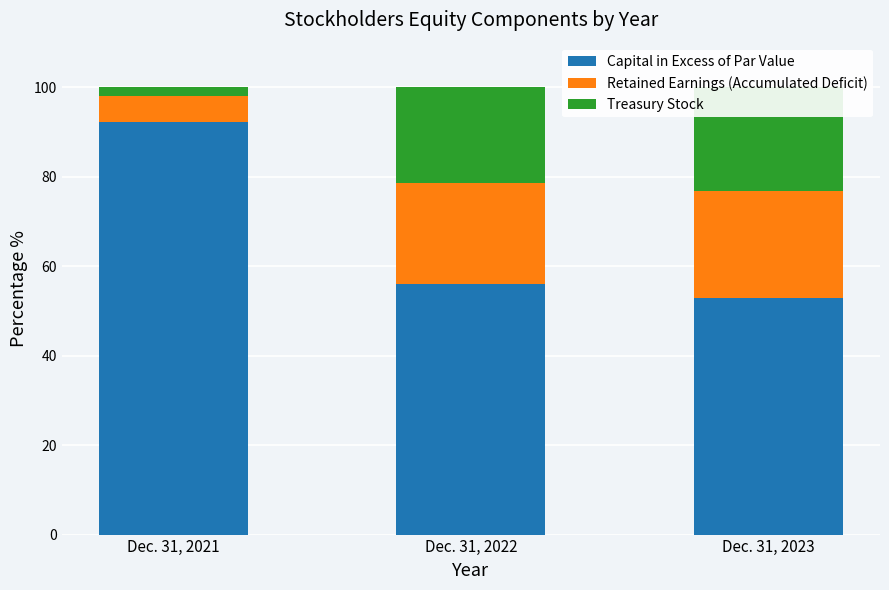

What is the minimum value shown in the chart?

2.0